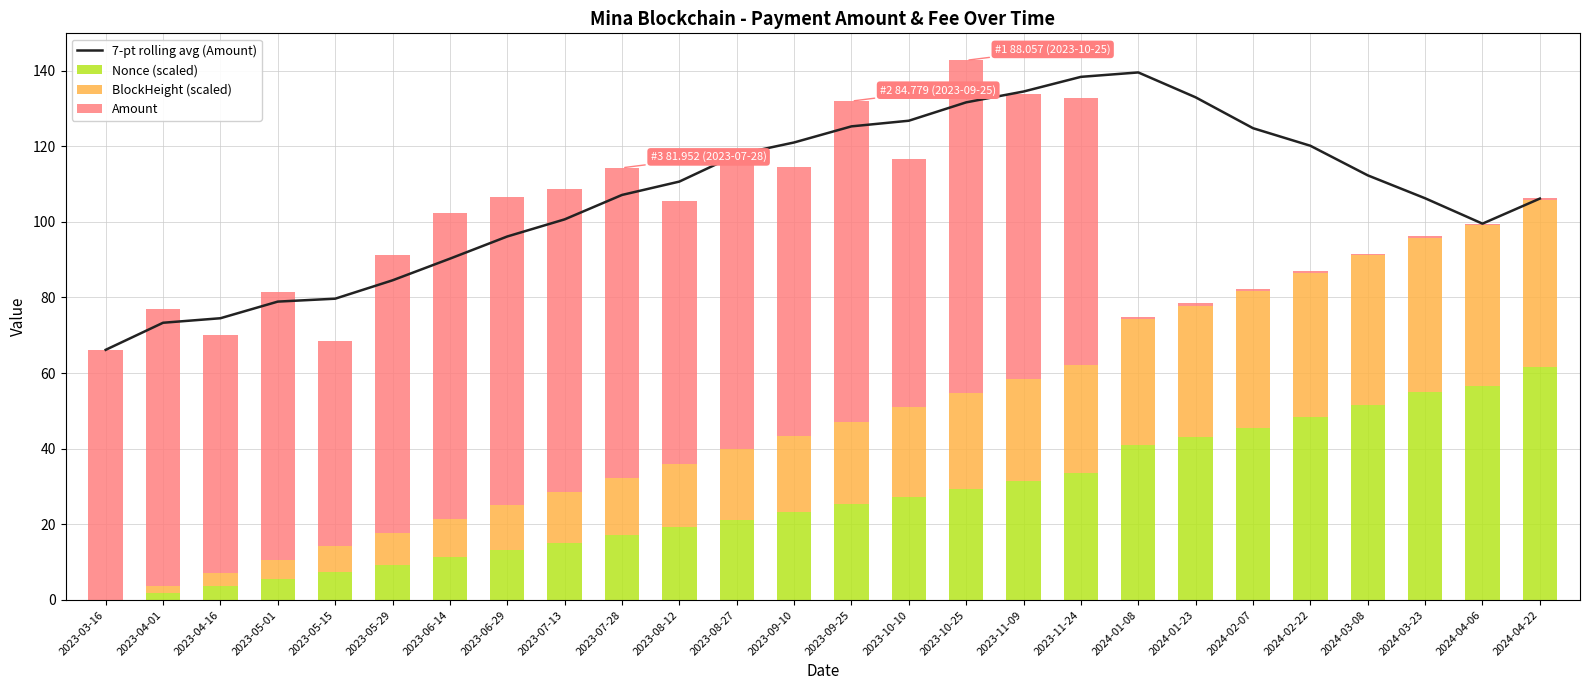

Rank the series at 2023-05-29 from lowest to highest value.

BlockHeight (scaled), Nonce (scaled), Amount, 7-pt rolling avg (Amount)